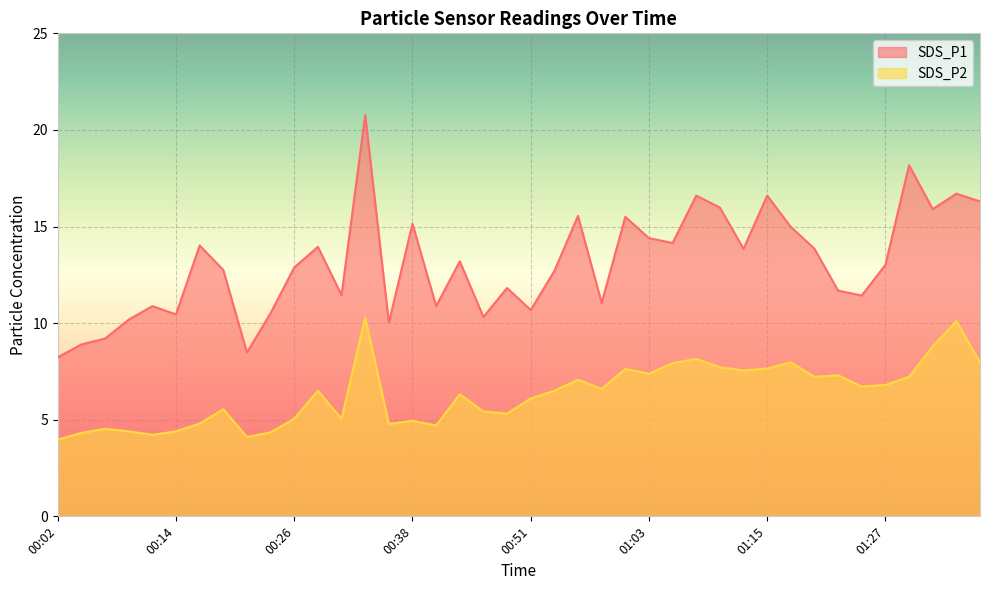

True or false: SDS_P2 has more than 0 interior local peaks.

True